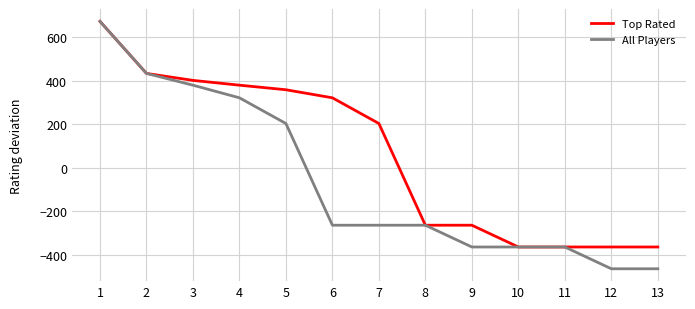

What is the highest value of the Top Rated series?

672.8